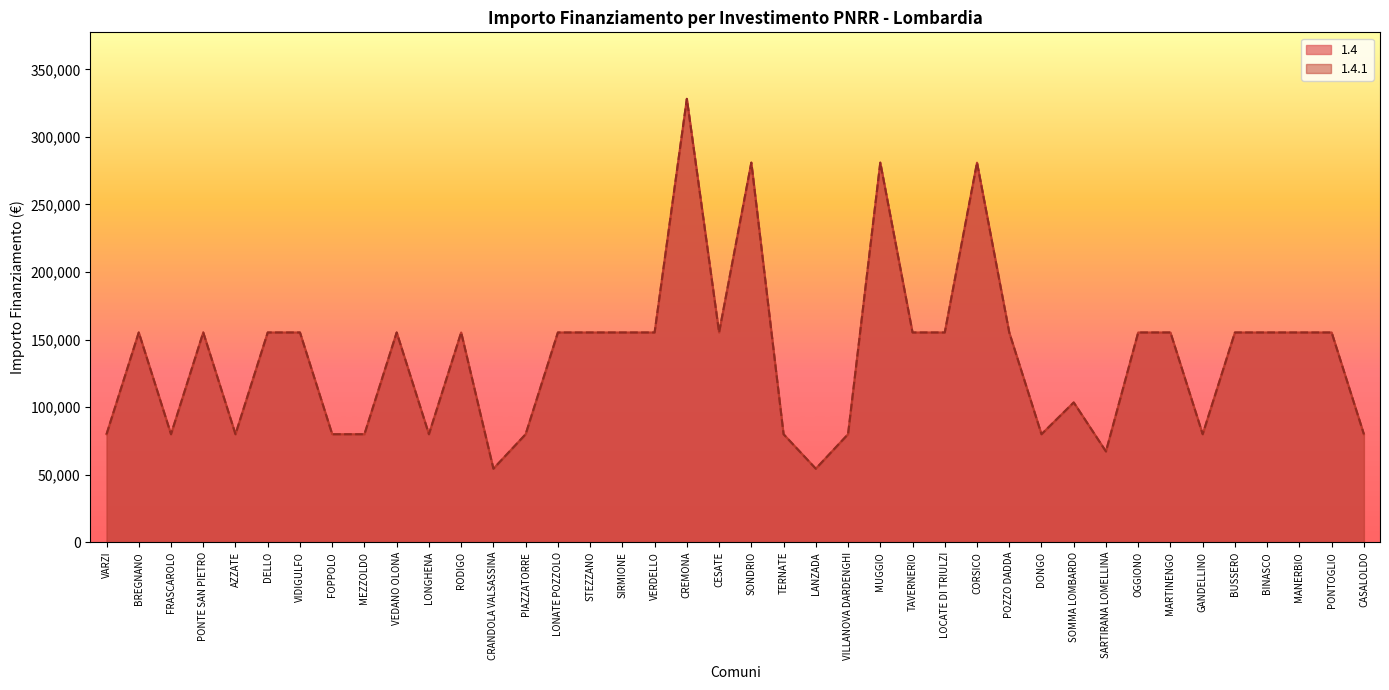

What is the difference between the maximum and minimum values in the 1.4.1 series?

273748